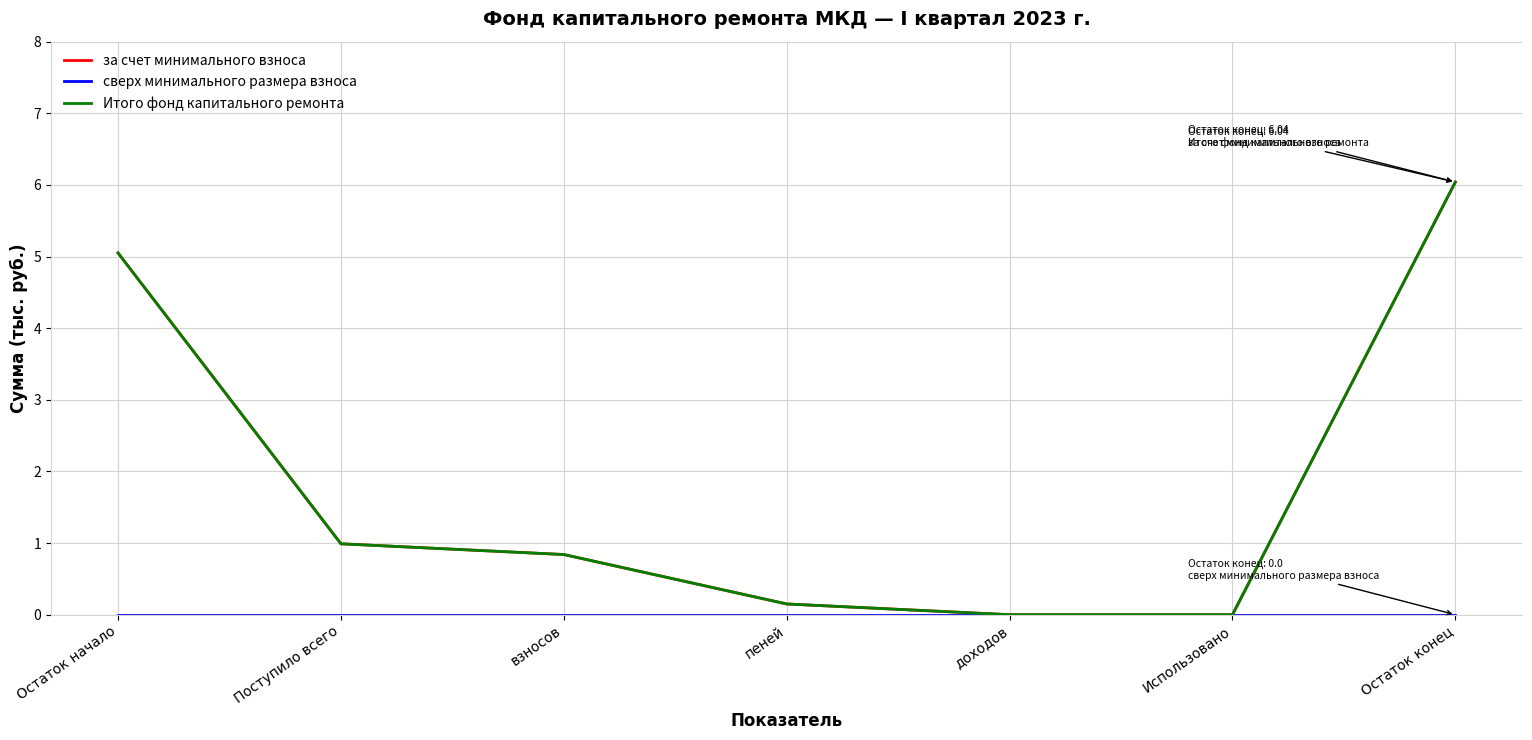

What is the label of the 4th point from the left?

пеней